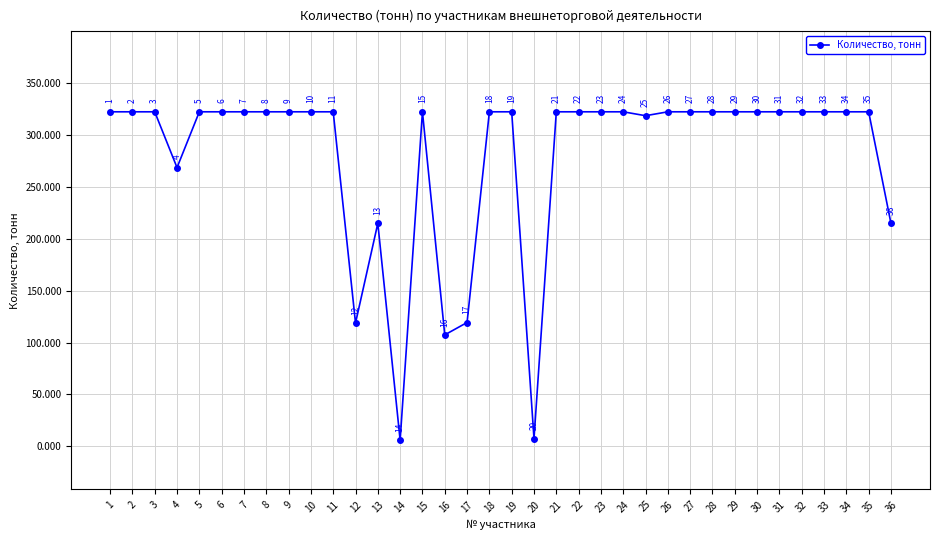

What is the sum of the values at 24 and 11?

644.1